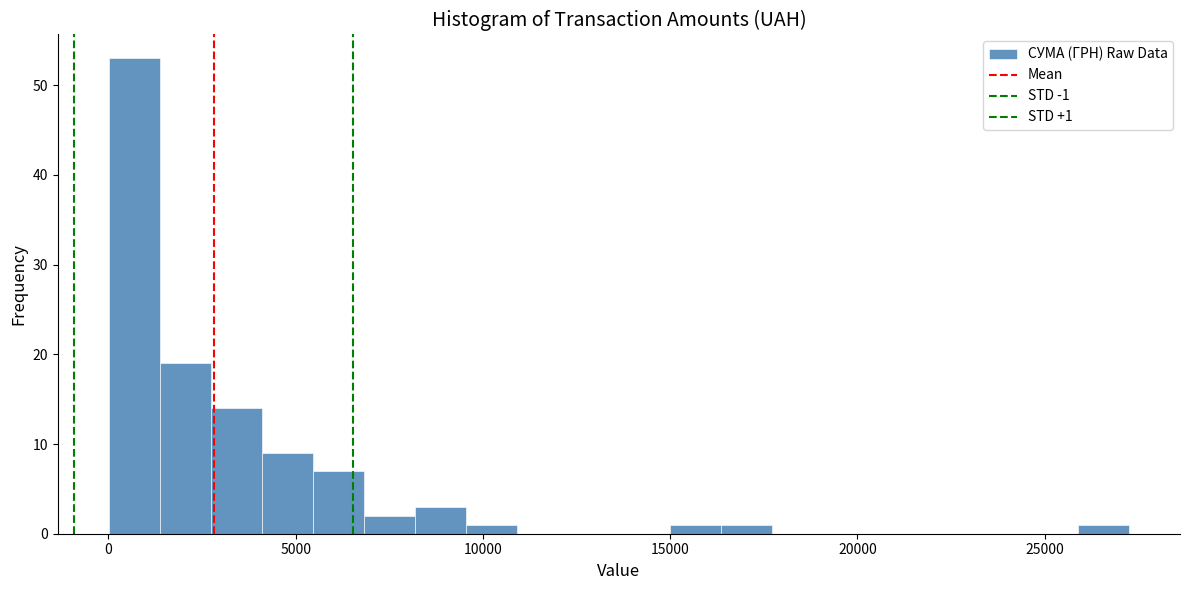

Around what value on the x-axis is the tallest bar? Give the approximate position of its centre, as read against the axis.

500